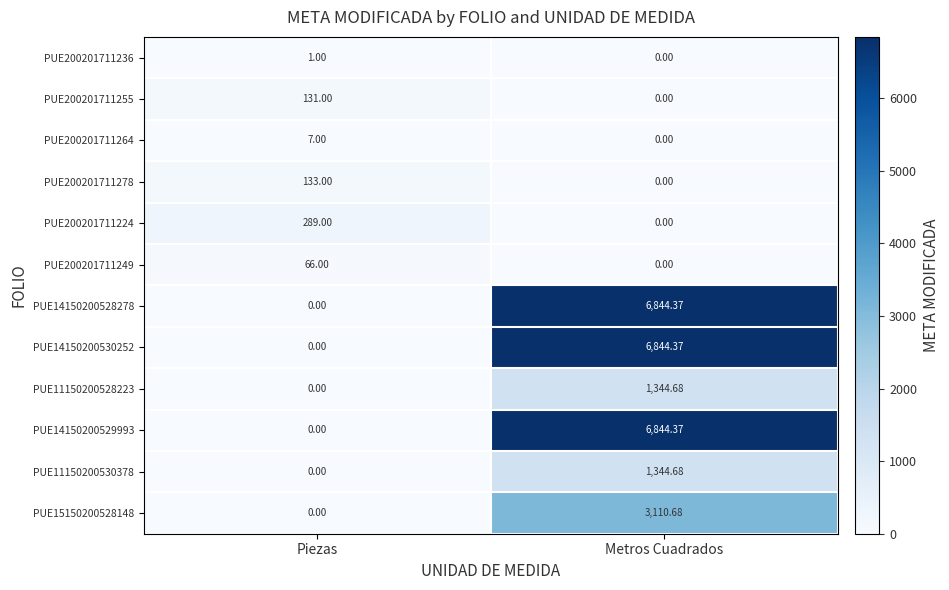

How many series are shown in this chart?

12